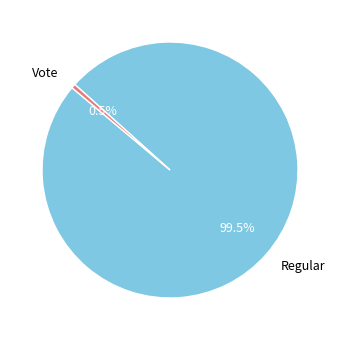

Combined, what portion of the pie is Vote and Regular?

100.0%